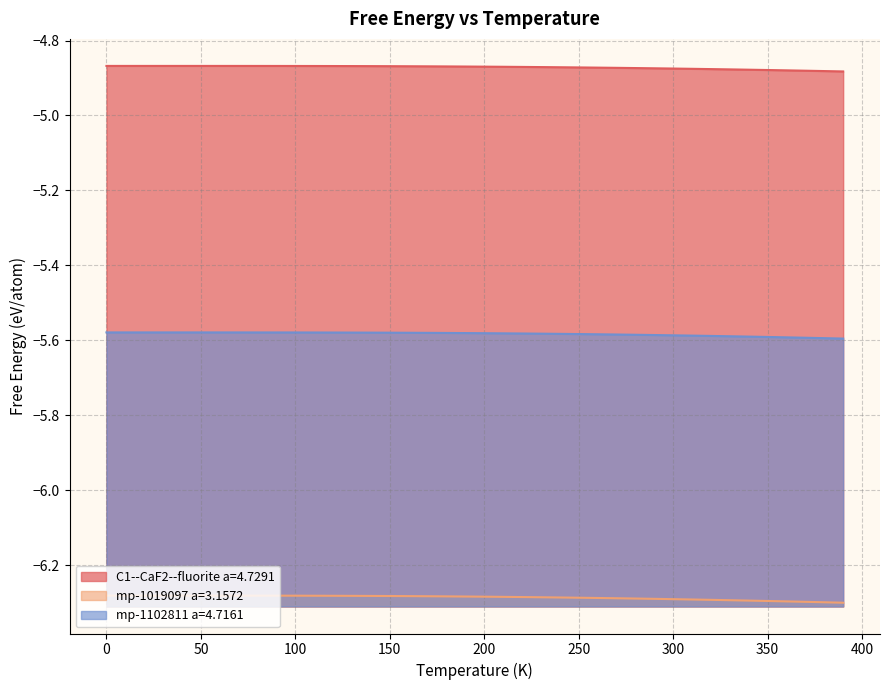

What is the value of the mp-1019097 a=3.1572 point at the 20th from the left?

-6.3